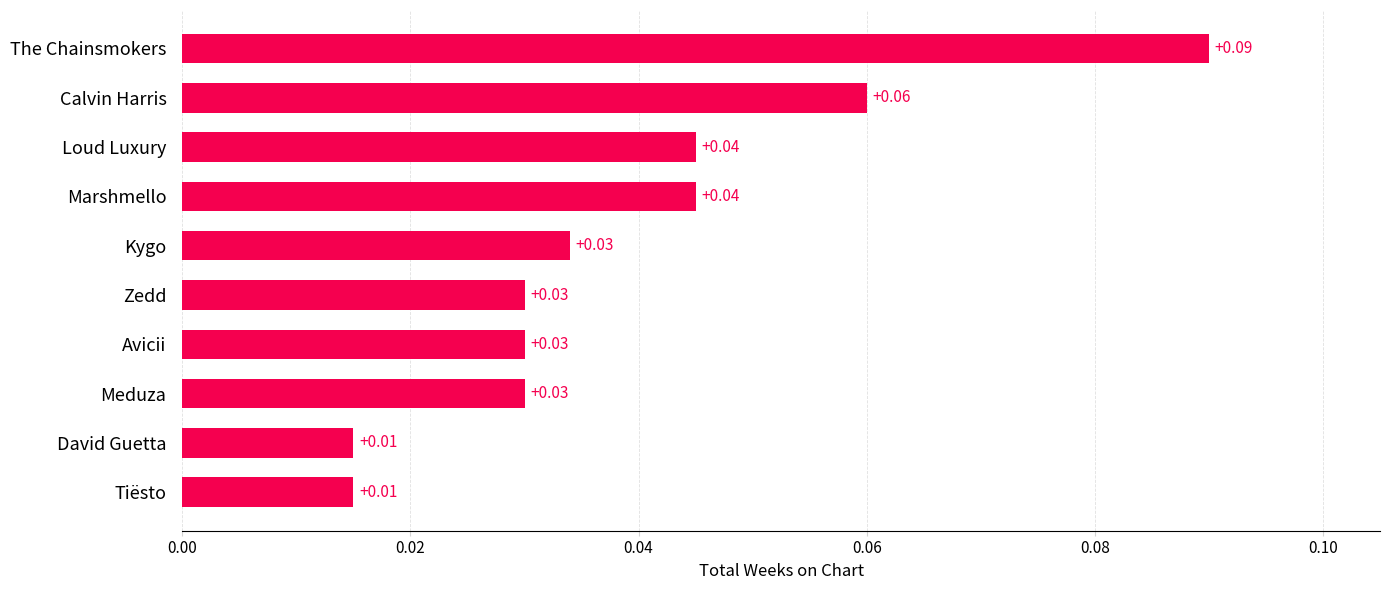

What is the sum of all values?

0.4